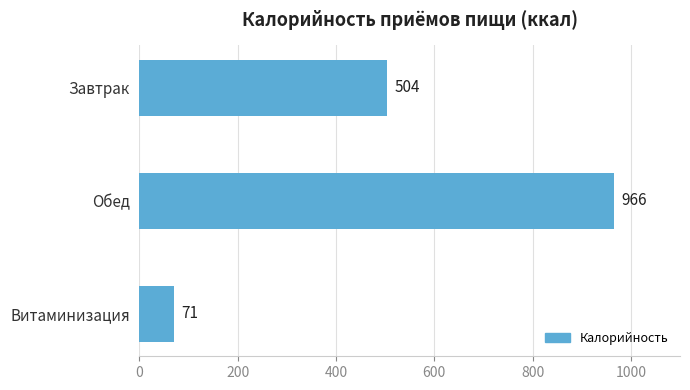

What is the difference between the maximum and minimum values?

895